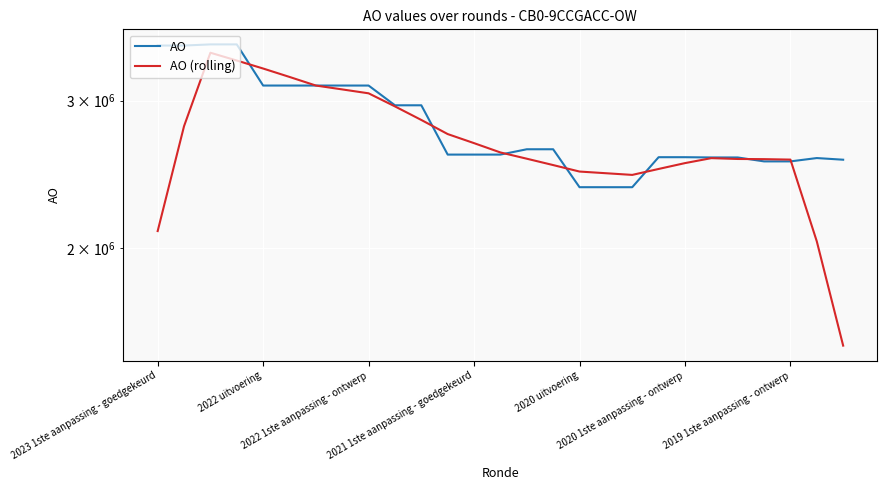

Which has a higher value, 15 or 2022 1ste aanpassing - ontwerp?

2022 1ste aanpassing - ontwerp